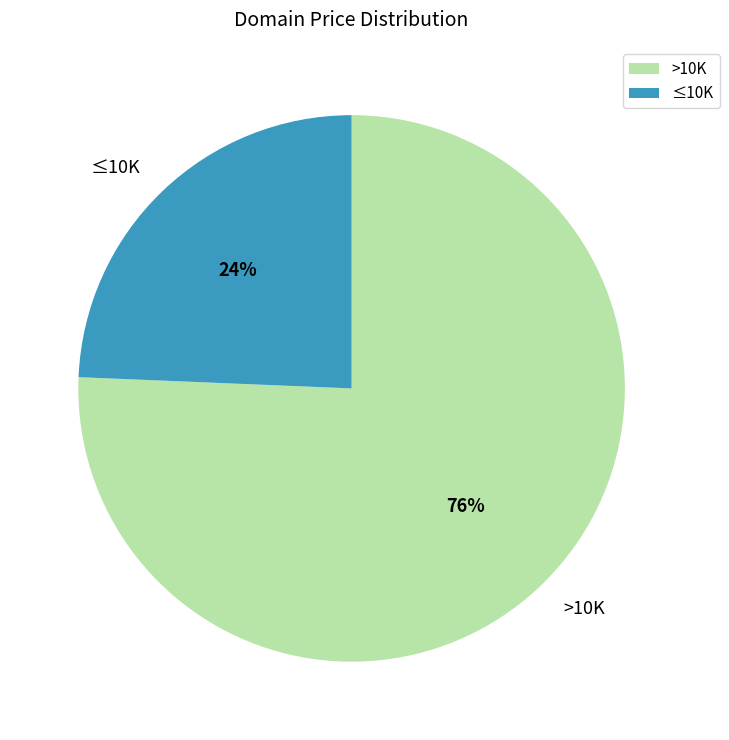

How many segments does this pie chart have?

2